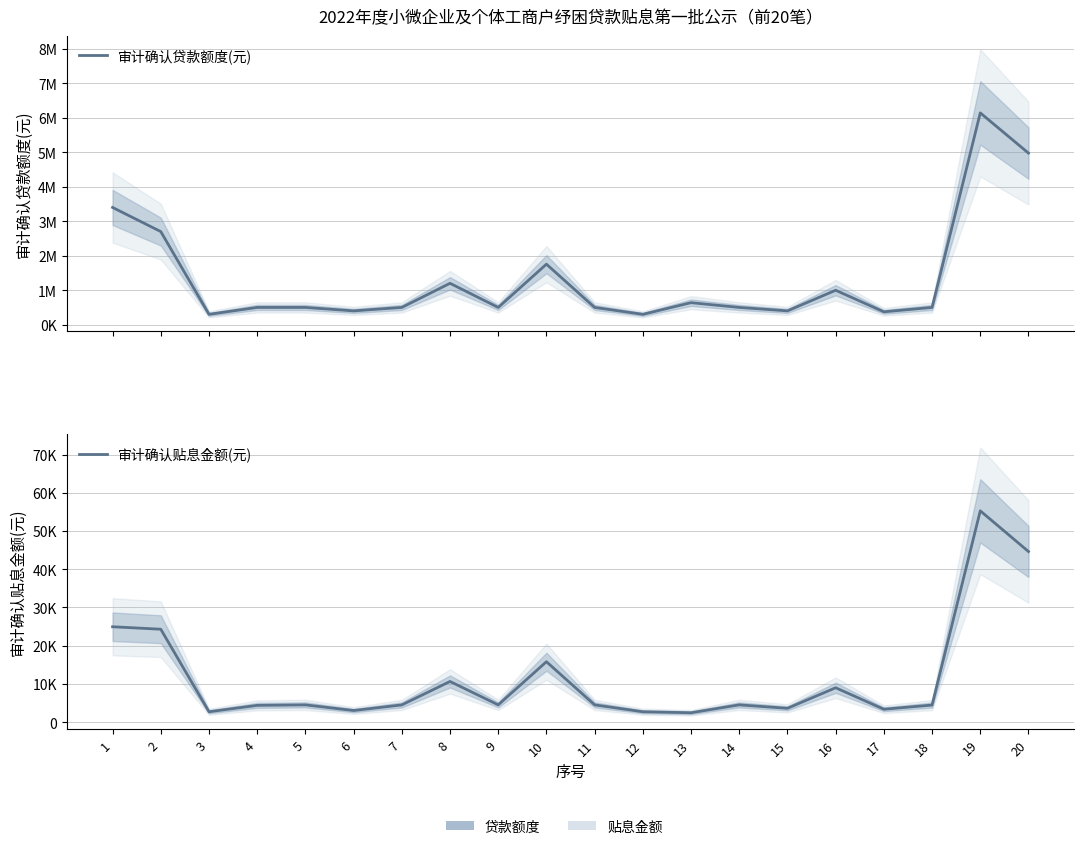

The 审计确认贷款额度(元) series shows 6143000.0 at 19. True or false?

True